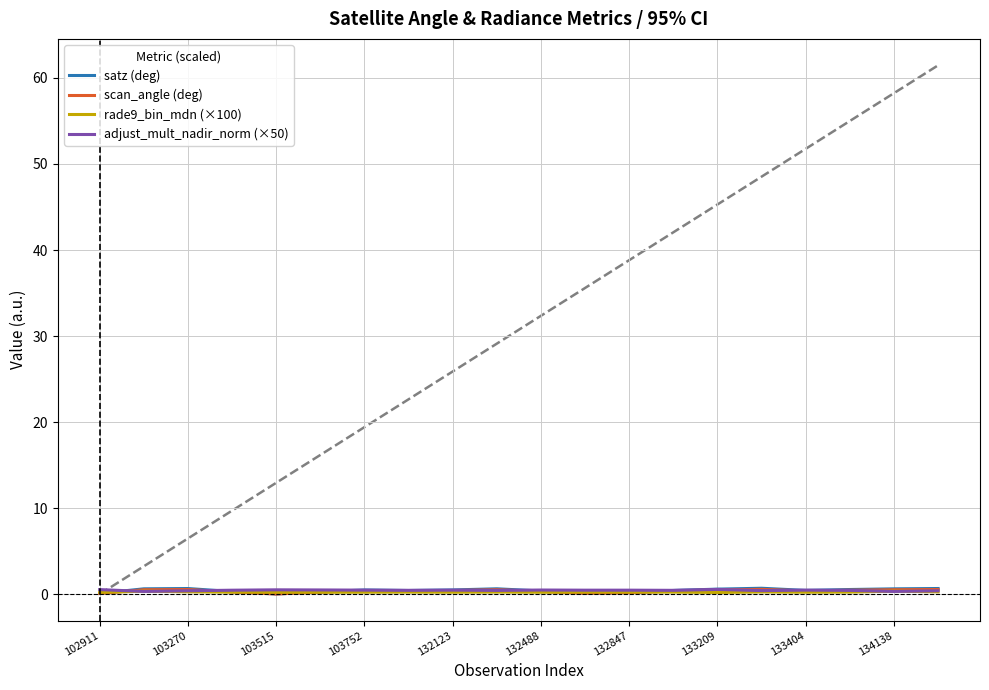

True or false: adjust_mult_nadir_norm (×50) has a value of 0.4 at 103270.

True